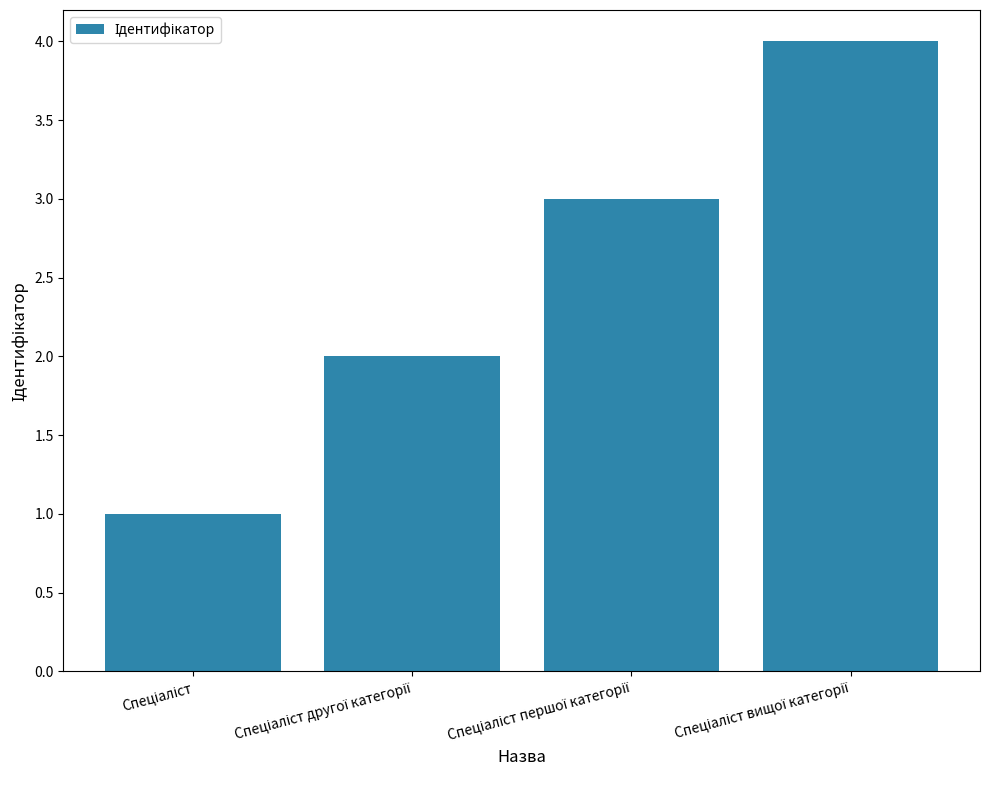

What is the difference between the maximum and minimum values?

3